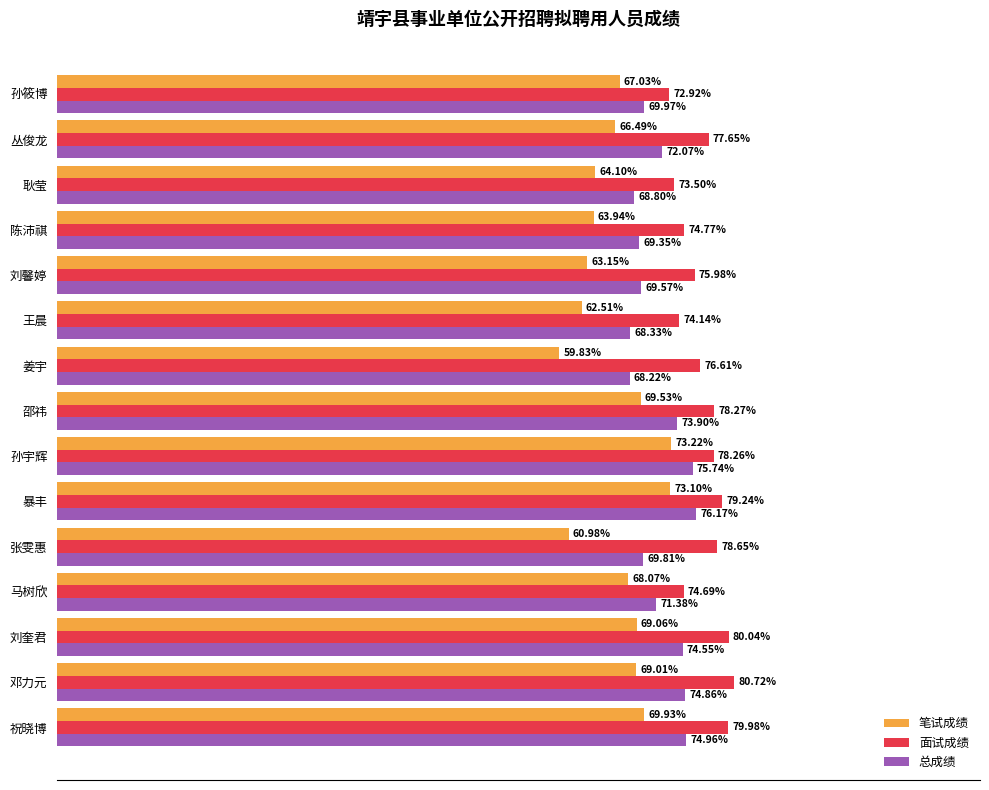

Where is 笔试成绩 nearest to the value 66?

丛俊龙